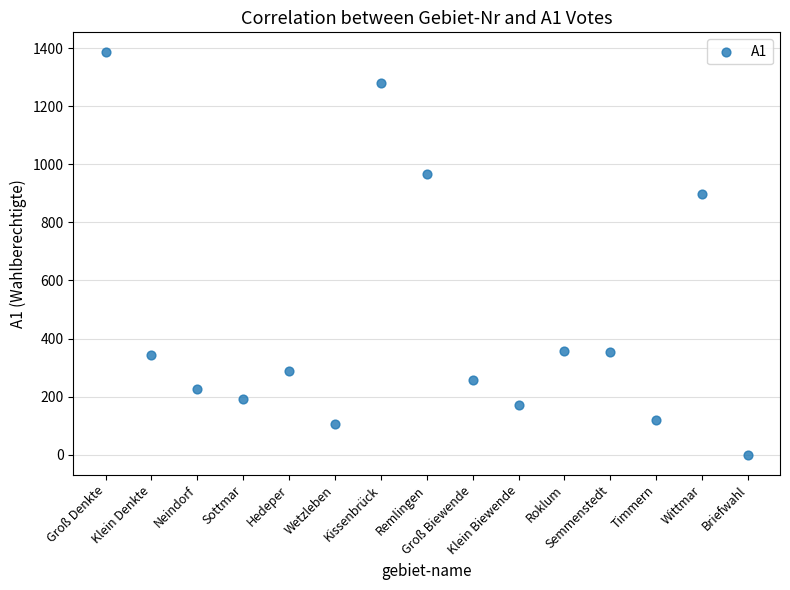

What Y value in the scatter plot is closest to 692?

896